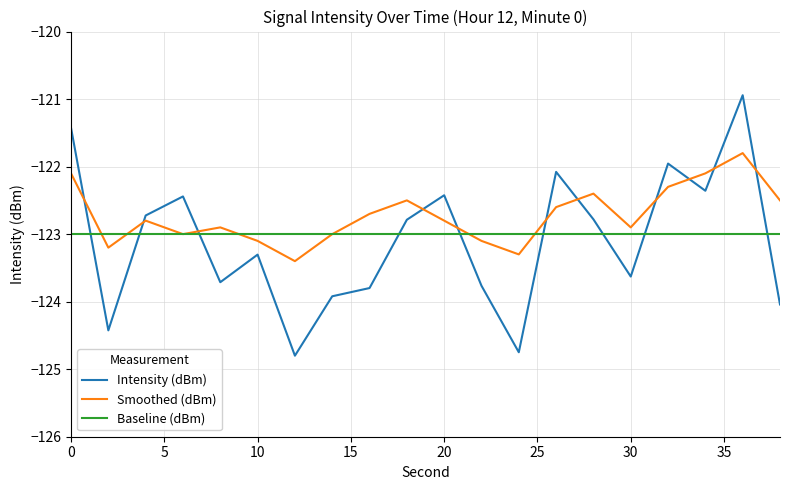

At how many categories does at least one series exceed -124?

20